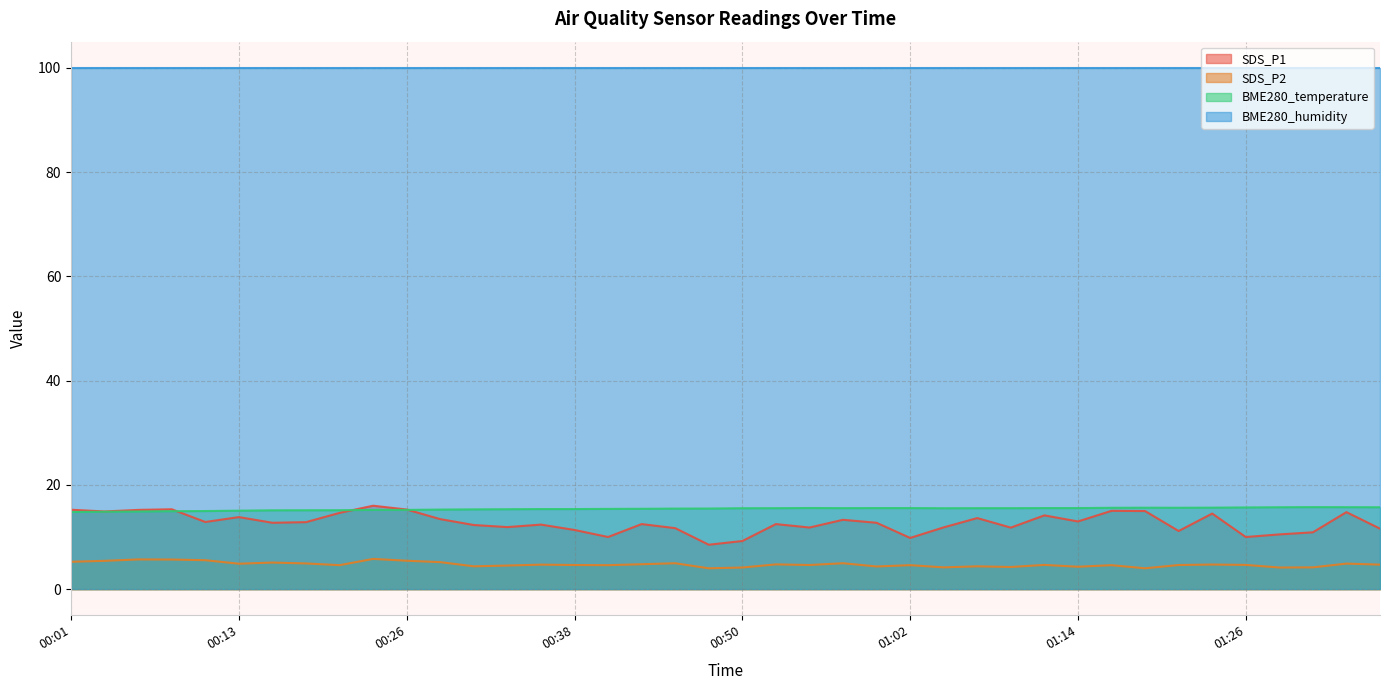

What is the value of the SDS_P1 point at the 25th from the left?

12.7